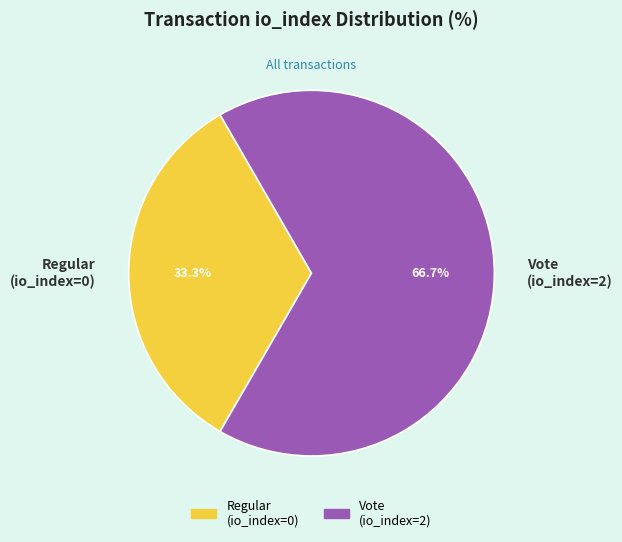

How many segments does this pie chart have?

2